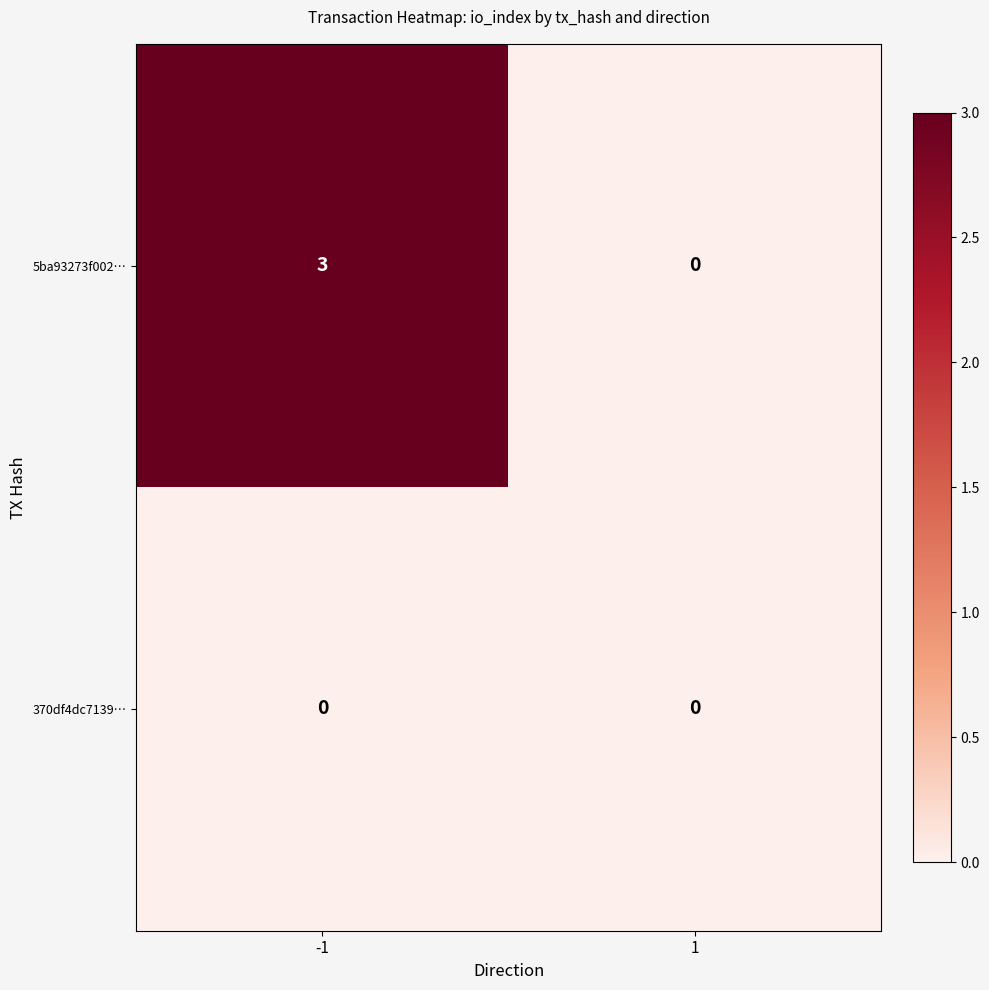

What is the maximum value shown in the chart?

3